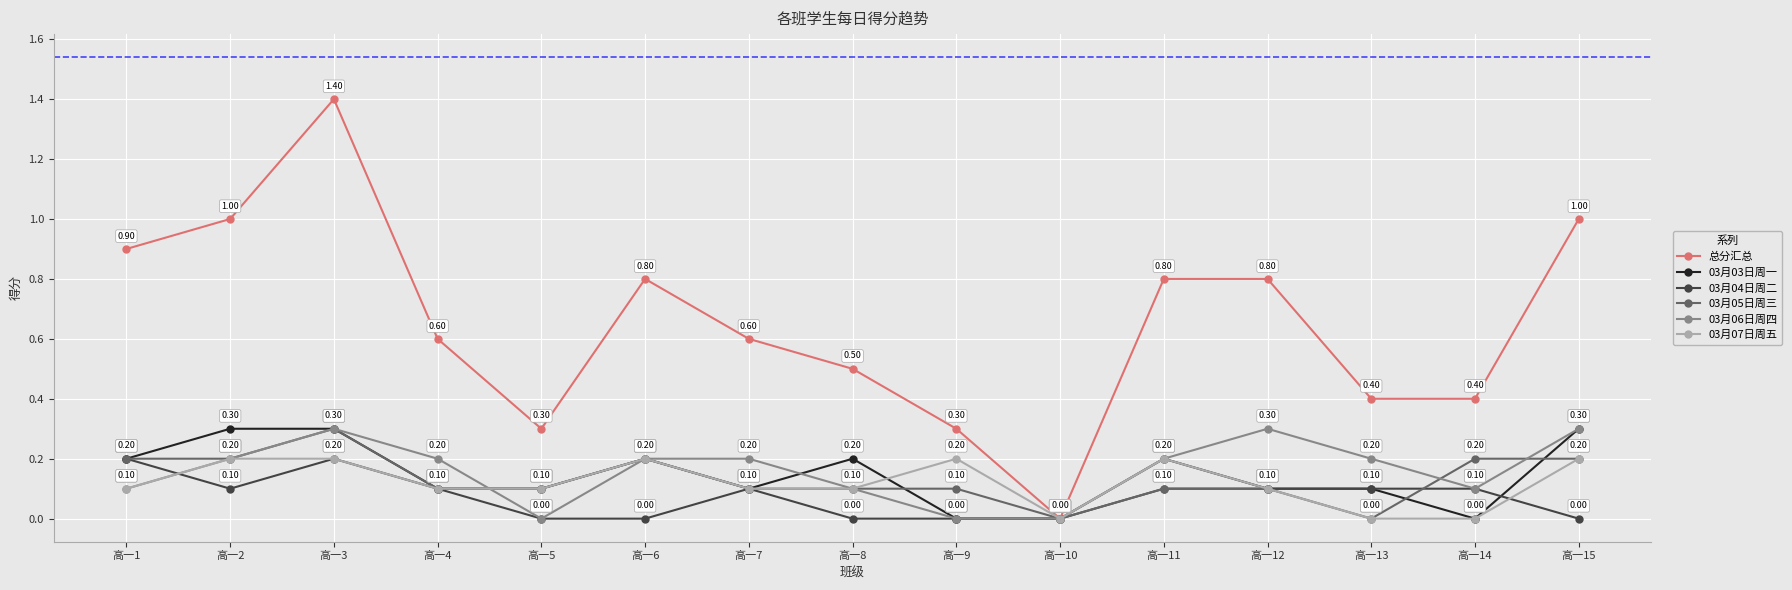

True or false: 总分汇总 has more than 1 points higher than both neighbors.

True